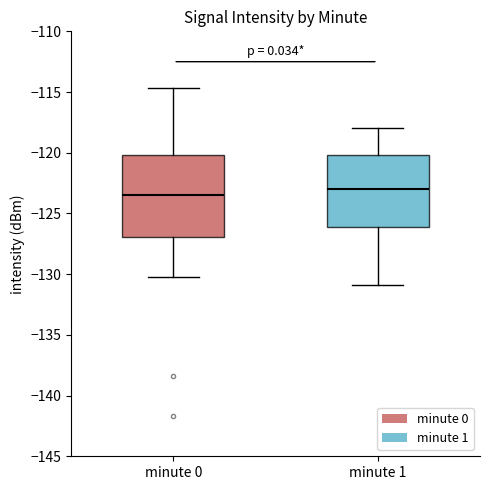

Comparing the boxes themselves (not the whiskers), which one is the tallest?

minute 0